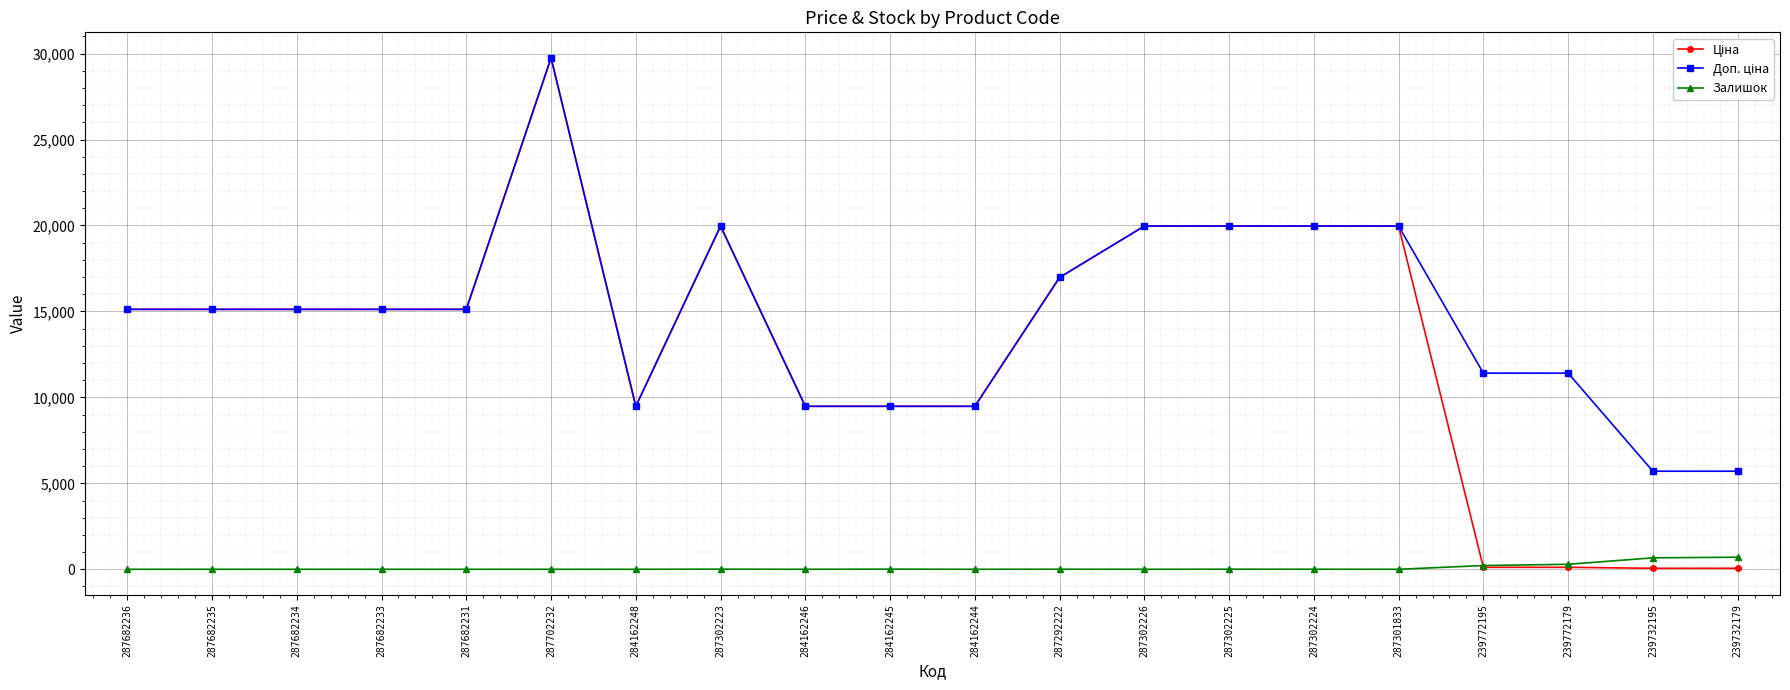

How many lines are shown in the chart?

3